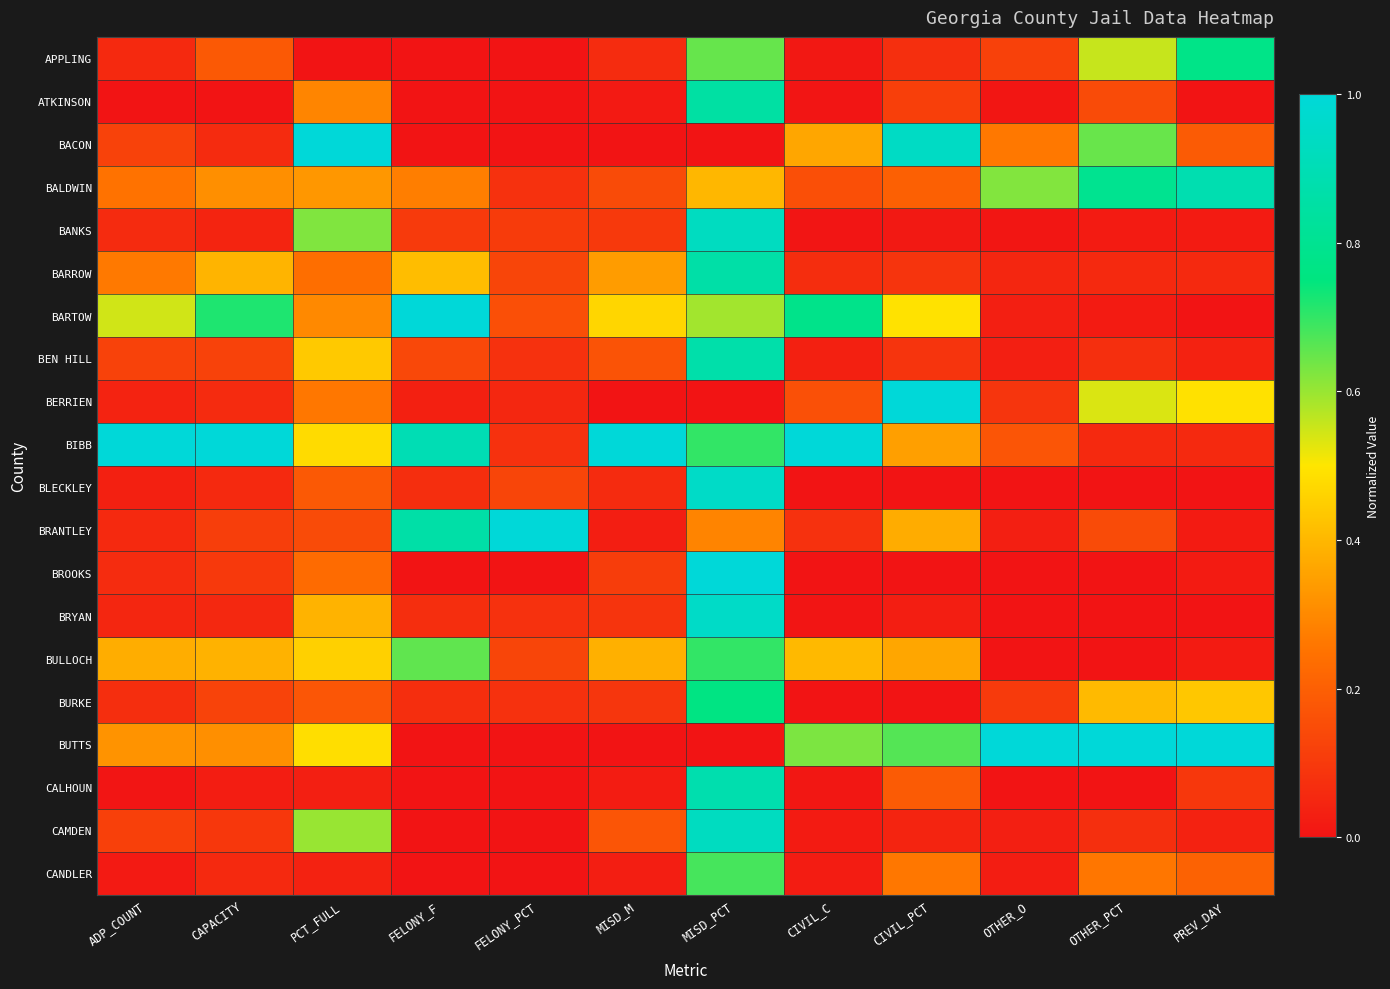

How many categories are shown in the chart?

12